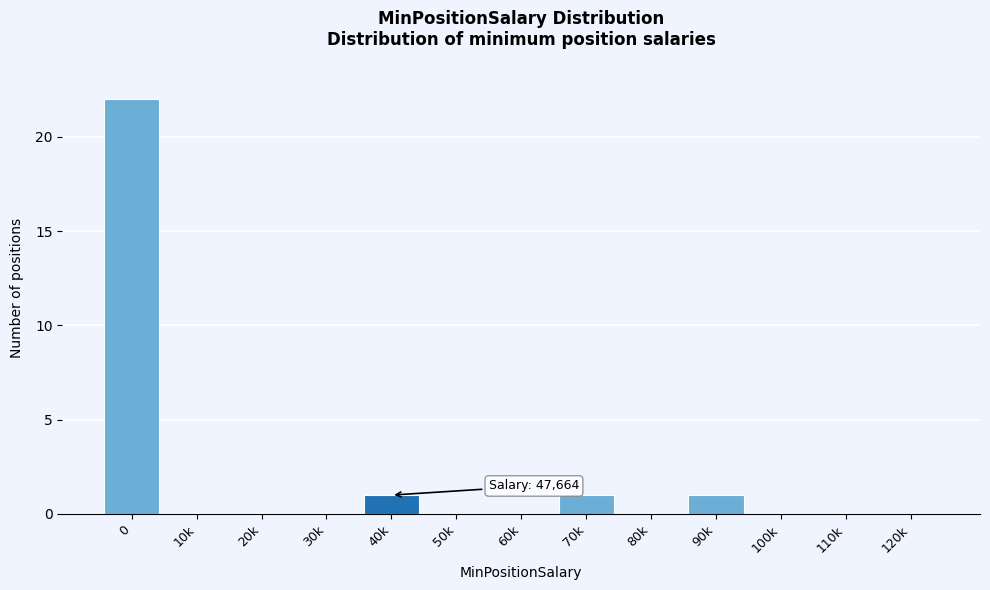

Reading left to right, what are all the values shown in this chart?

0=22	10k=0	20k=0	30k=0	40k=1	50k=0	60k=0	70k=1	80k=0	90k=1	100k=0	110k=0	120k=0